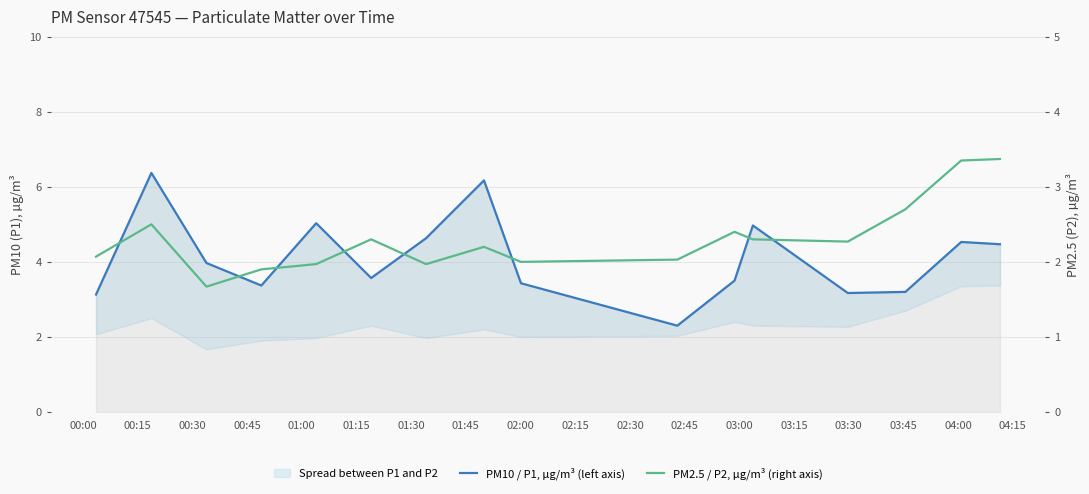

Is it true that PM10 / P1, µg/m³ (left axis) equals 3.4 at 02:00?

True